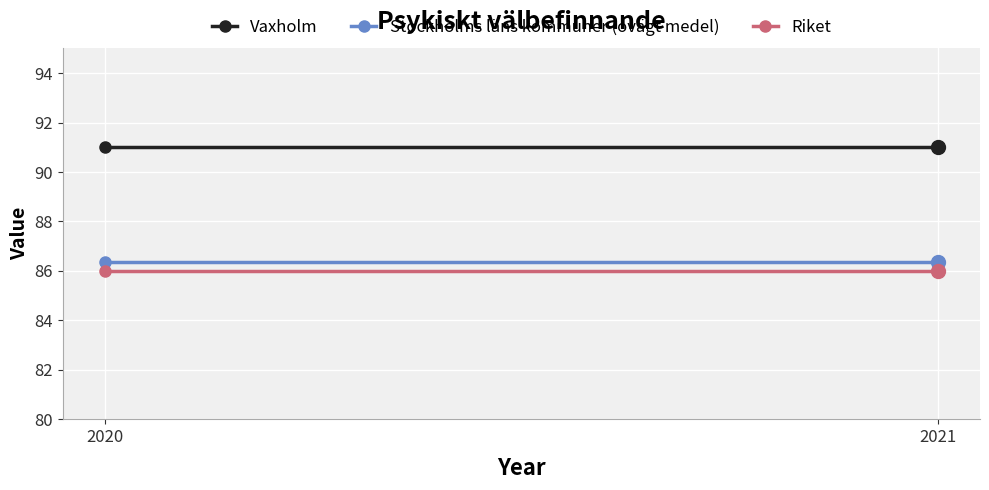

Which category has the lowest value in the Vaxholm series?

2020